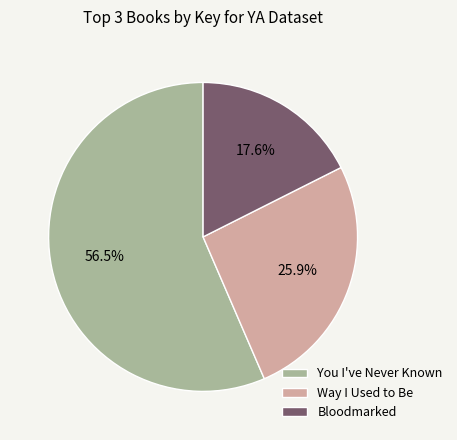

How many segments does this pie chart have?

3